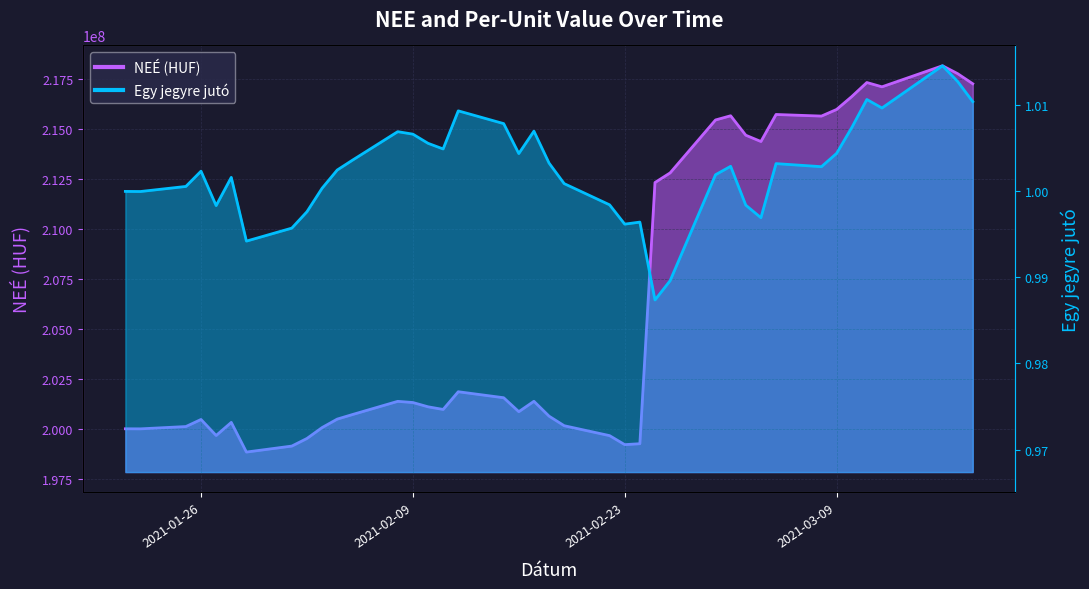

The NEE (HUF) series shows 214670676.0 at 2021-03-03. True or false?

True